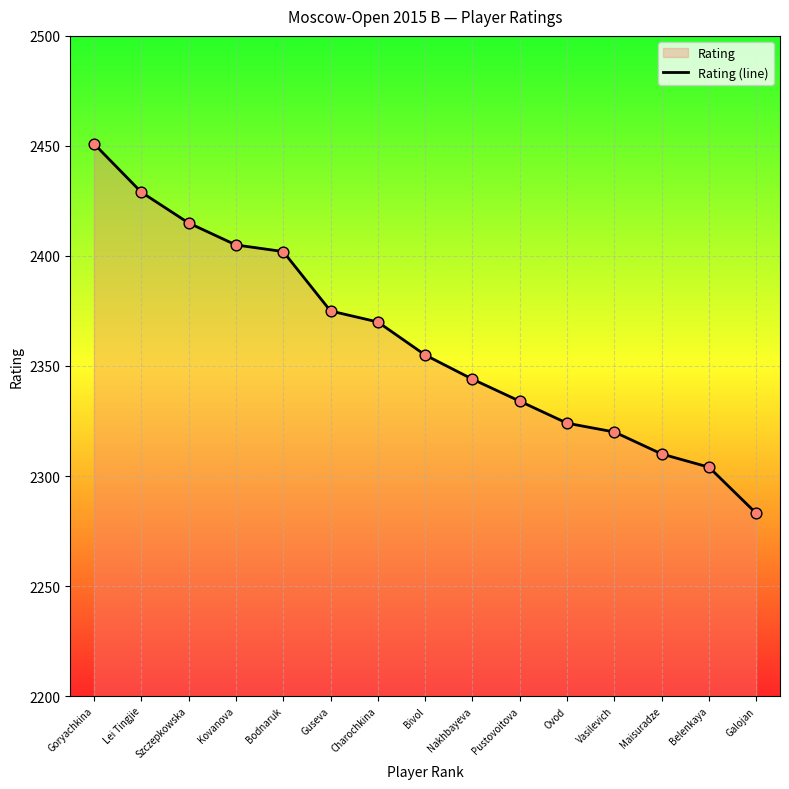

Approximately how many times larger is the value at Pustovoitova compared to Nakhbayeva?

1.0